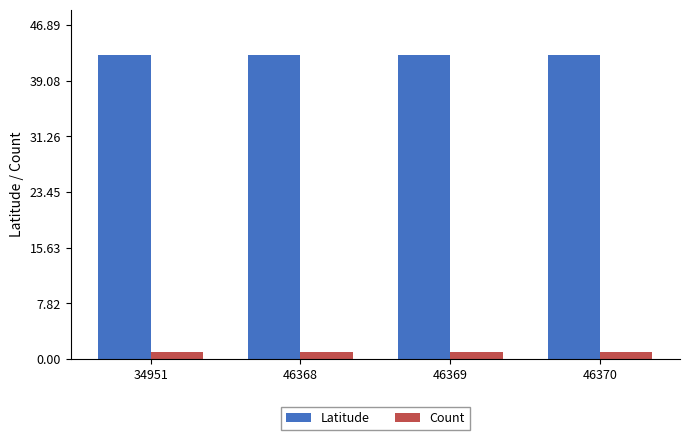

Reading right to left, extract all data points from this chart.

Latitude: 46370=42.6	46369=42.6	46368=42.6	34951=42.6
Count: 46370=1.0	46369=1.0	46368=1.0	34951=1.0